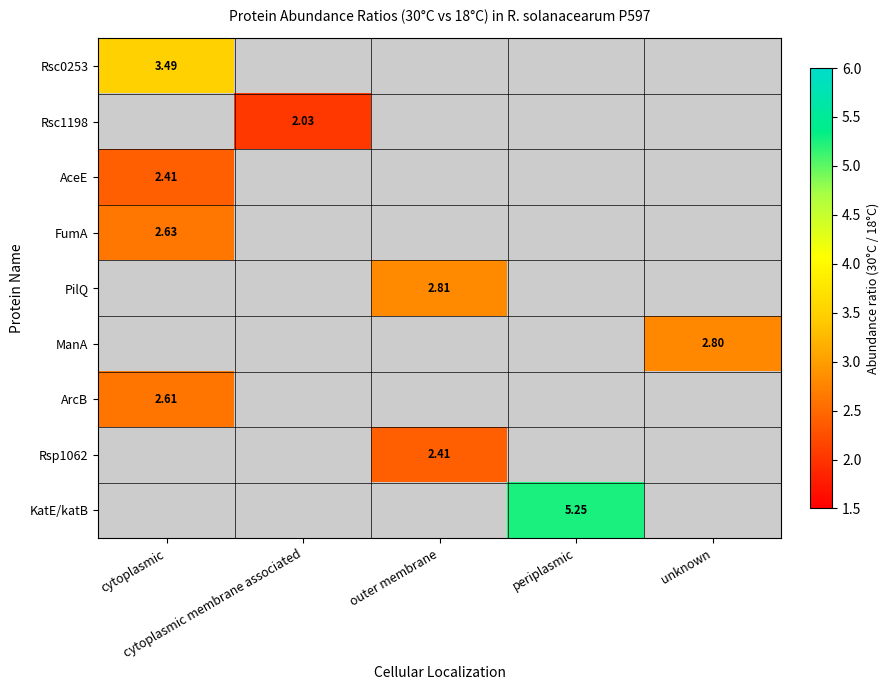

Which series has the widest spread of values?

Rsc0253